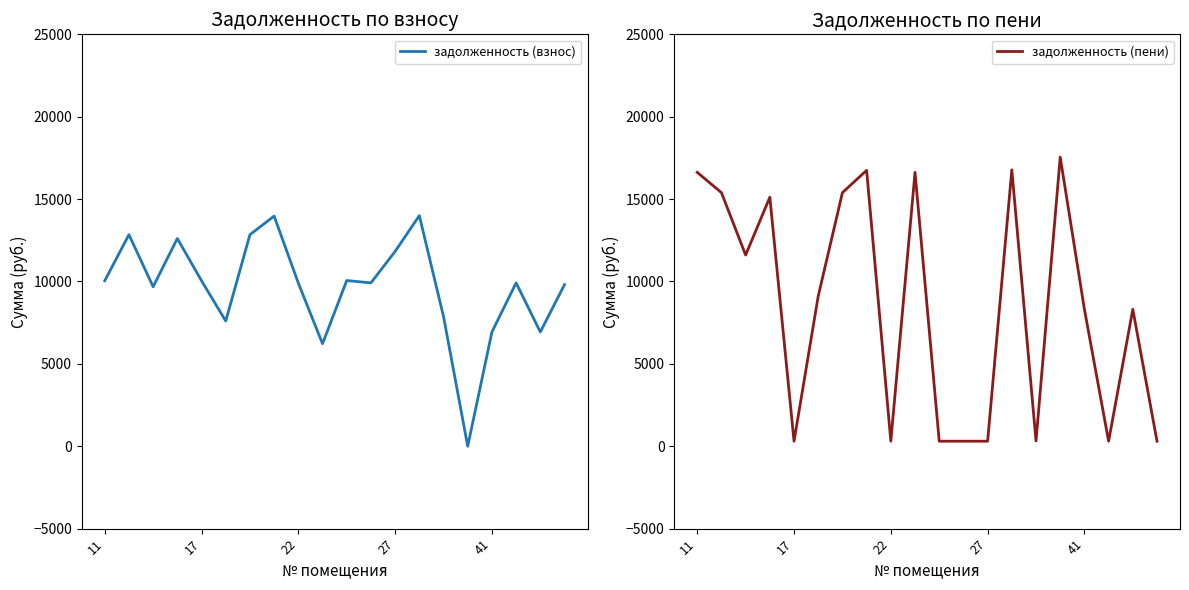

What is the highest value of the задолженность (пени) series?

17546.3